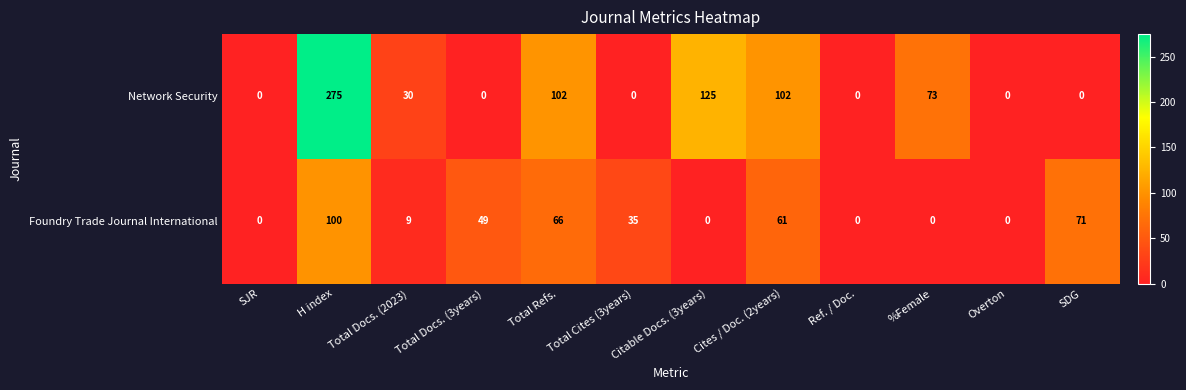

Which series has the largest range (max minus min)?

Network Security